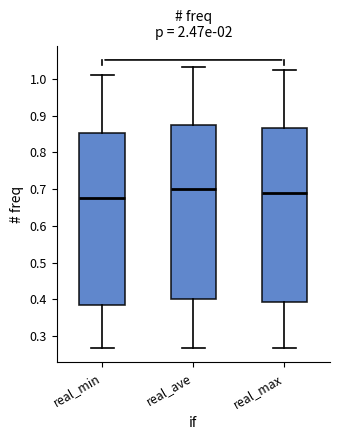

Which box has the highest median line?

real_ave